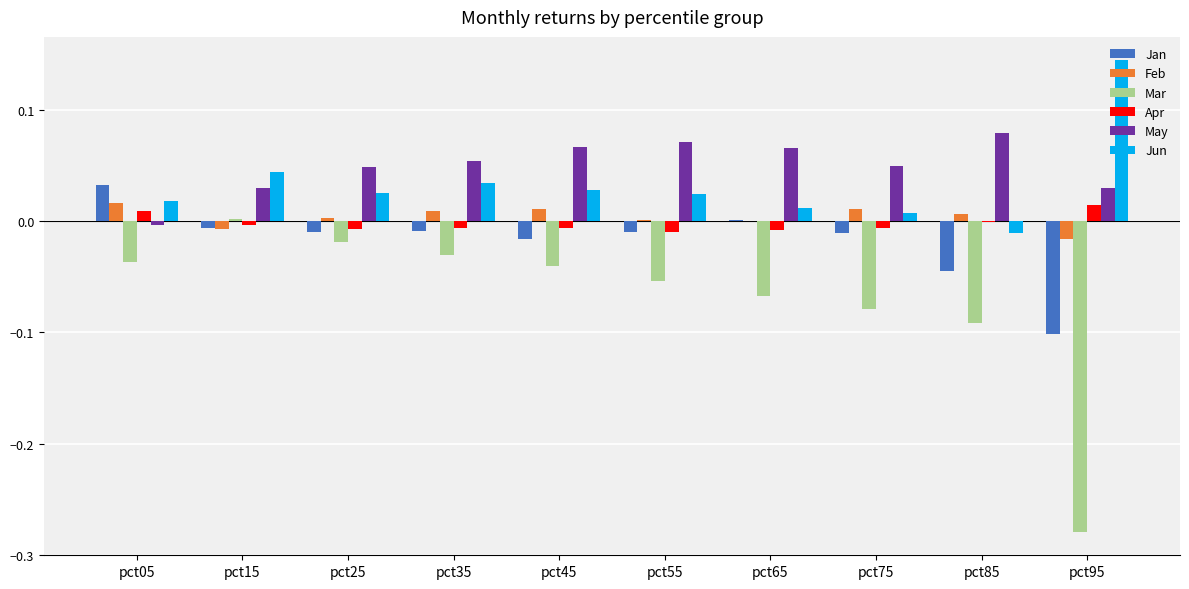

The value of Mar at pct35 is -0.0. True or false?

True